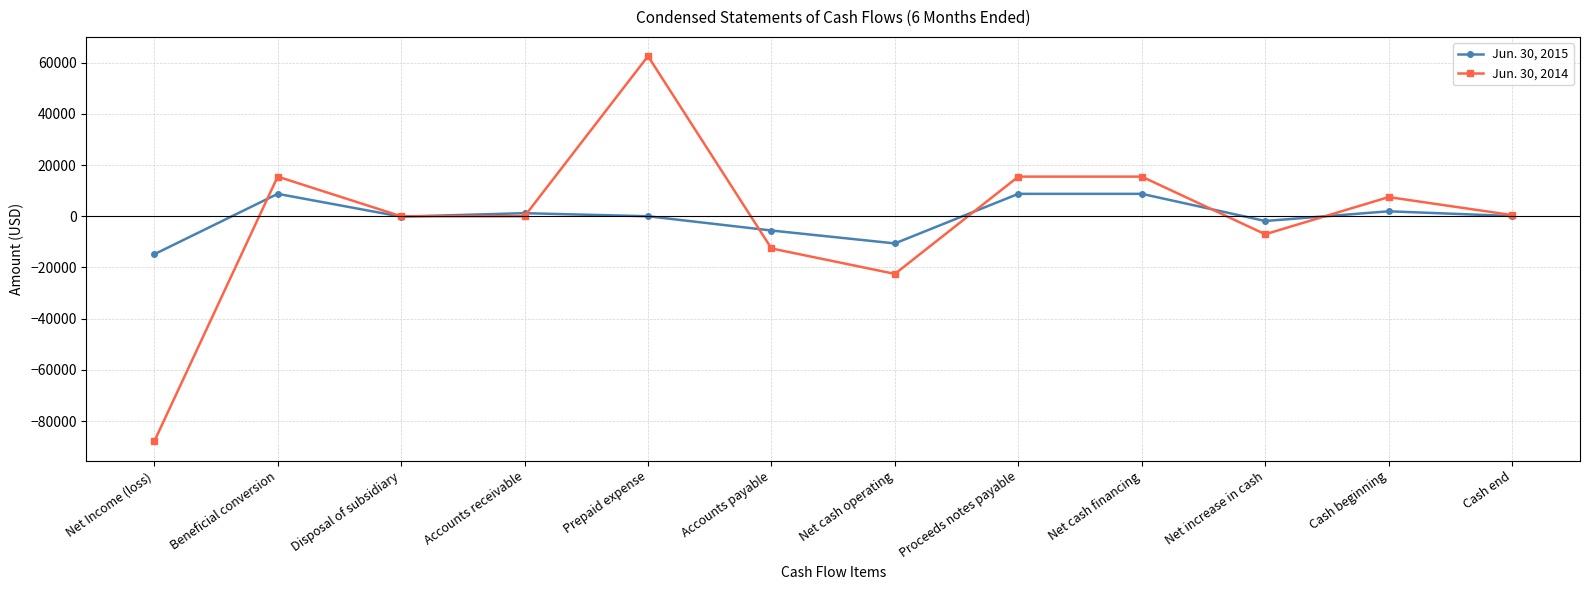

What are all the series names shown in the legend?

Jun. 30, 2015, Jun. 30, 2014